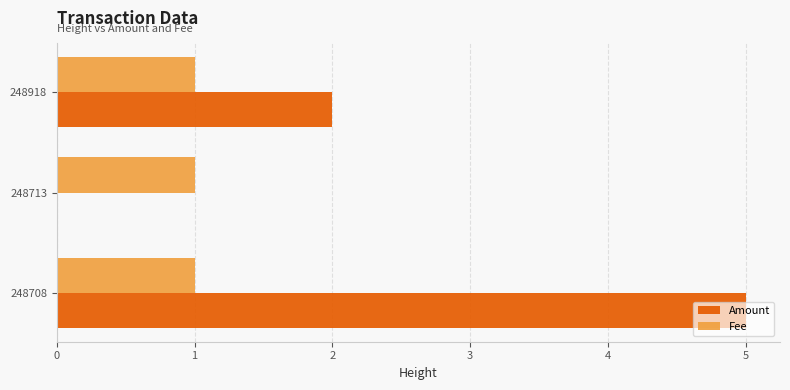

What is the sum of all Fee values?

3